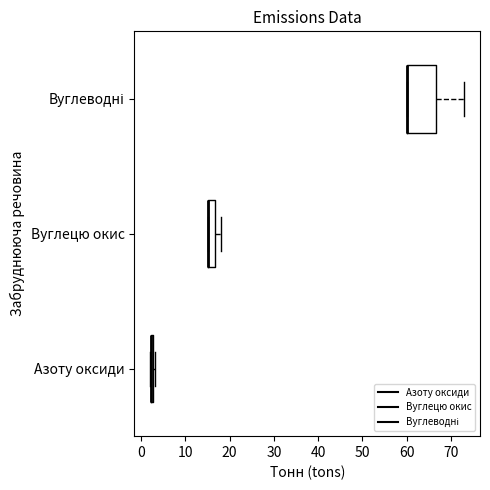

Where is the right edge of the box for Азоту оксиди on the x-axis? The values are not printed on the chart, so give them approximately, as read against the axis.

3